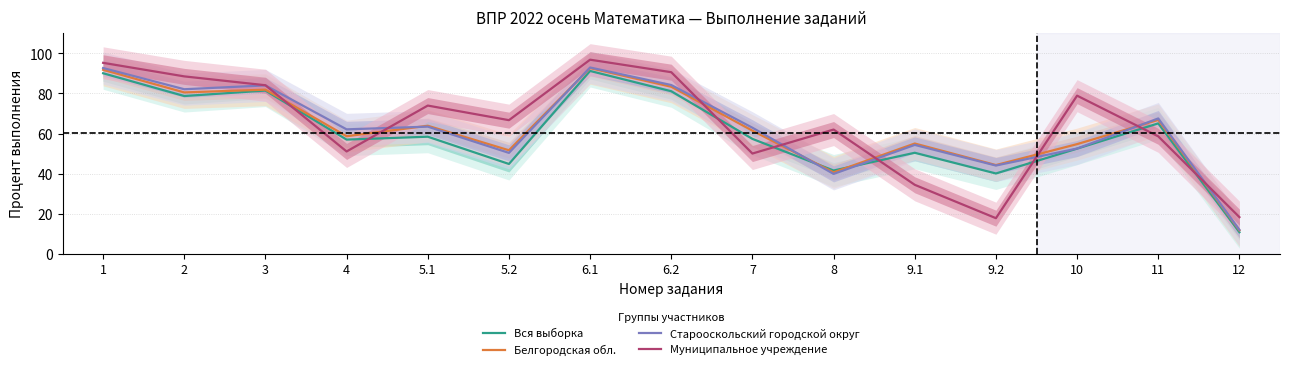

What is the label of the 5th point from the left?

5.1